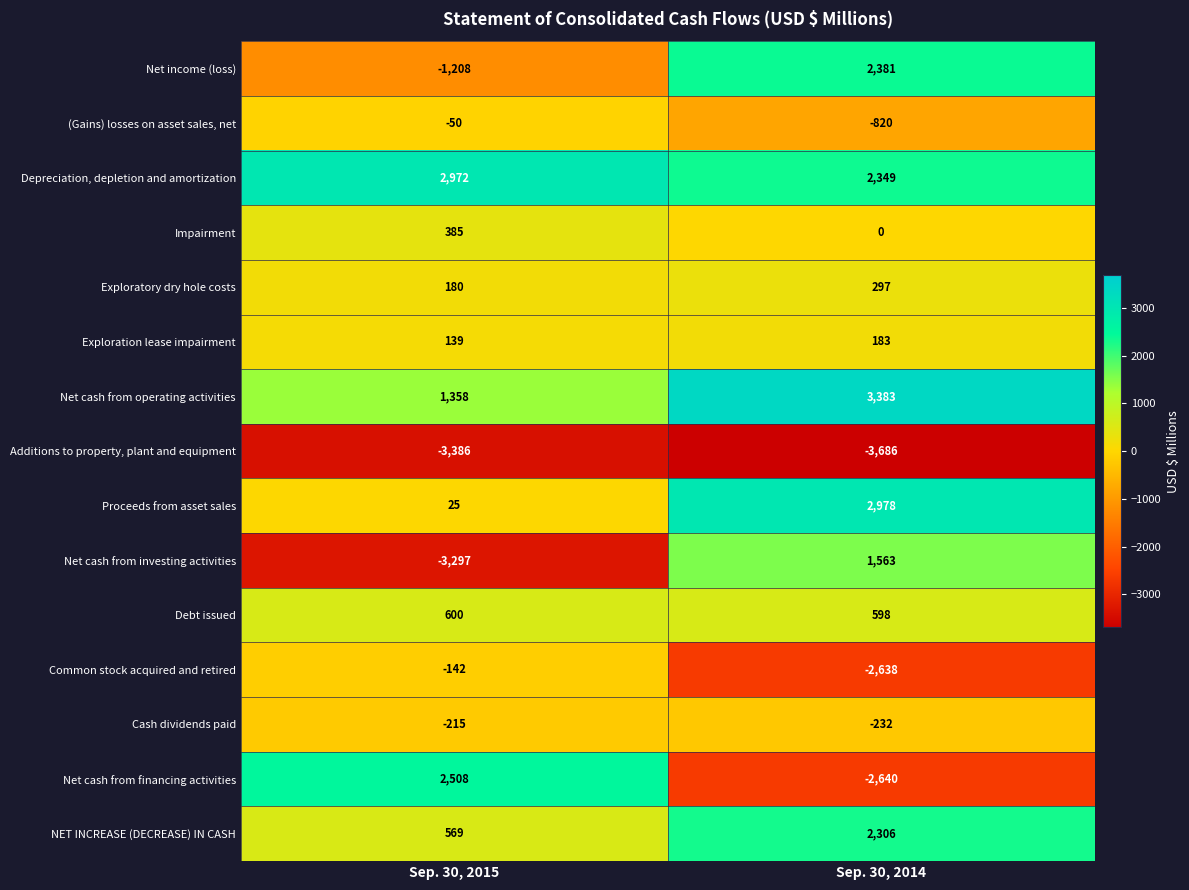

What is the difference between the NET INCREASE (DECREASE) IN CASH values at Sep. 30, 2014 and Sep. 30, 2015?

1737